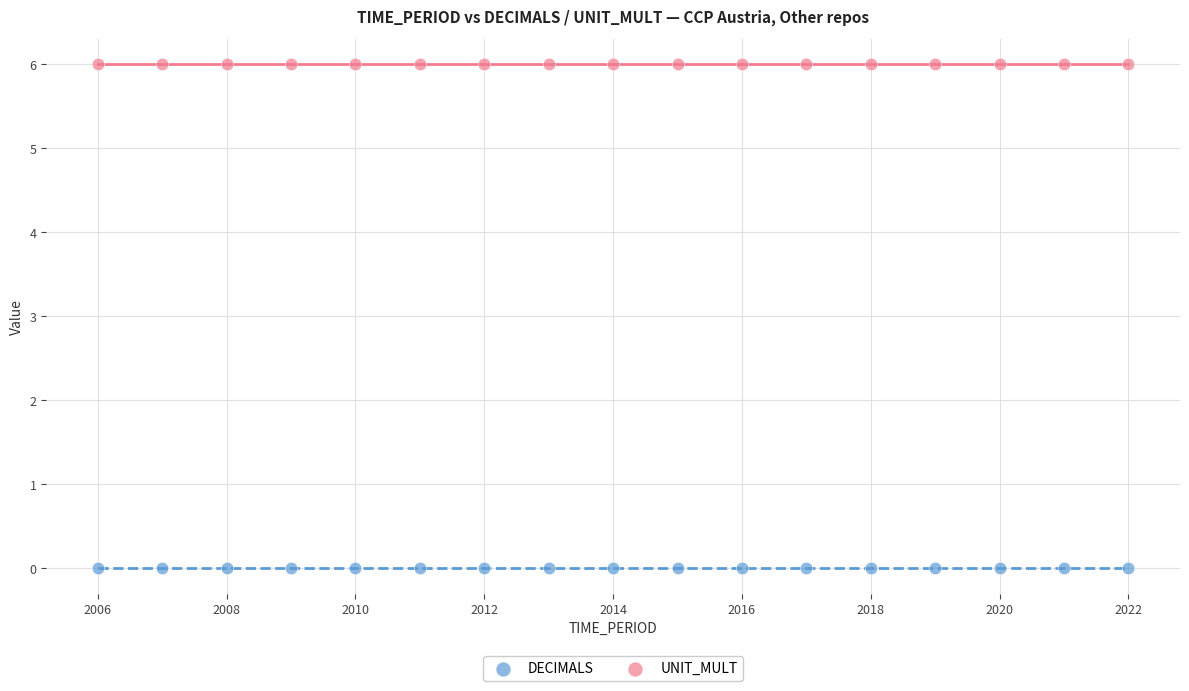

Which series reaches the minimum Y coordinate?

DECIMALS